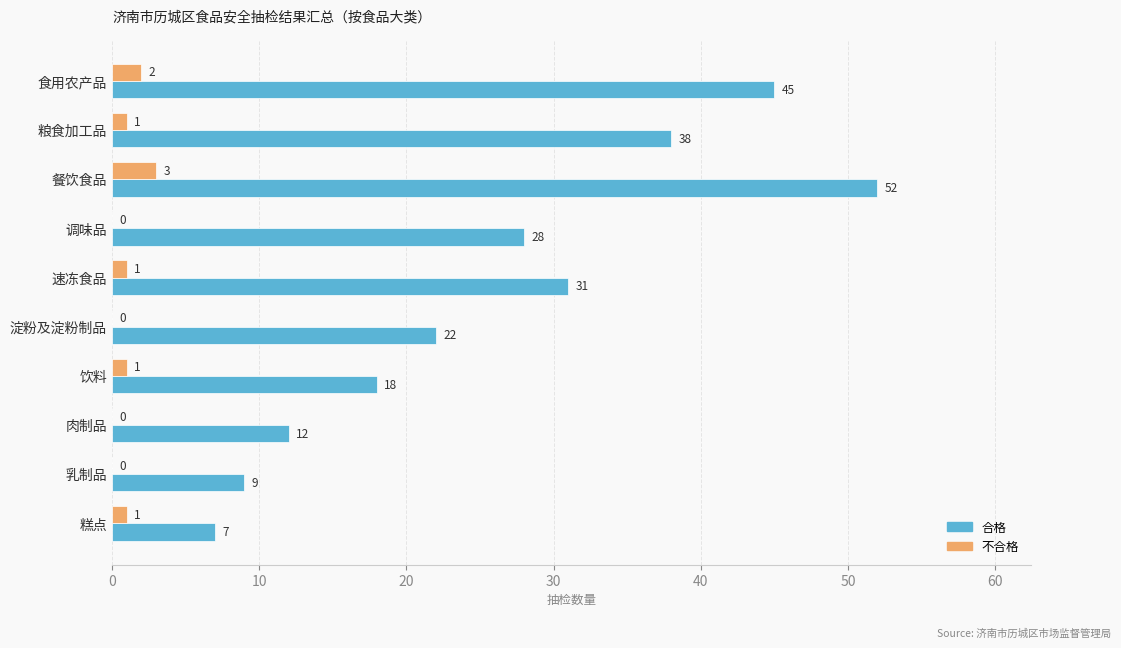

Is the value of 不合格 at 餐饮食品 greater than the value of 合格 at 餐饮食品?

No